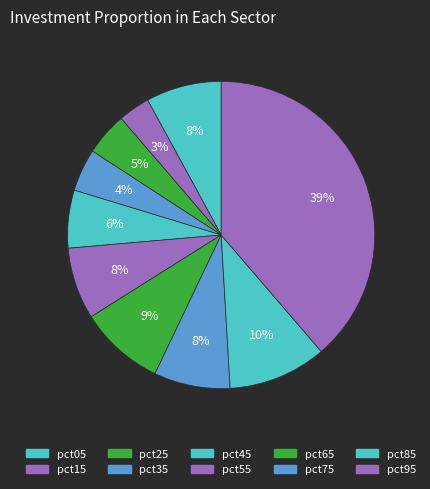

How many slices are in this pie chart?

10